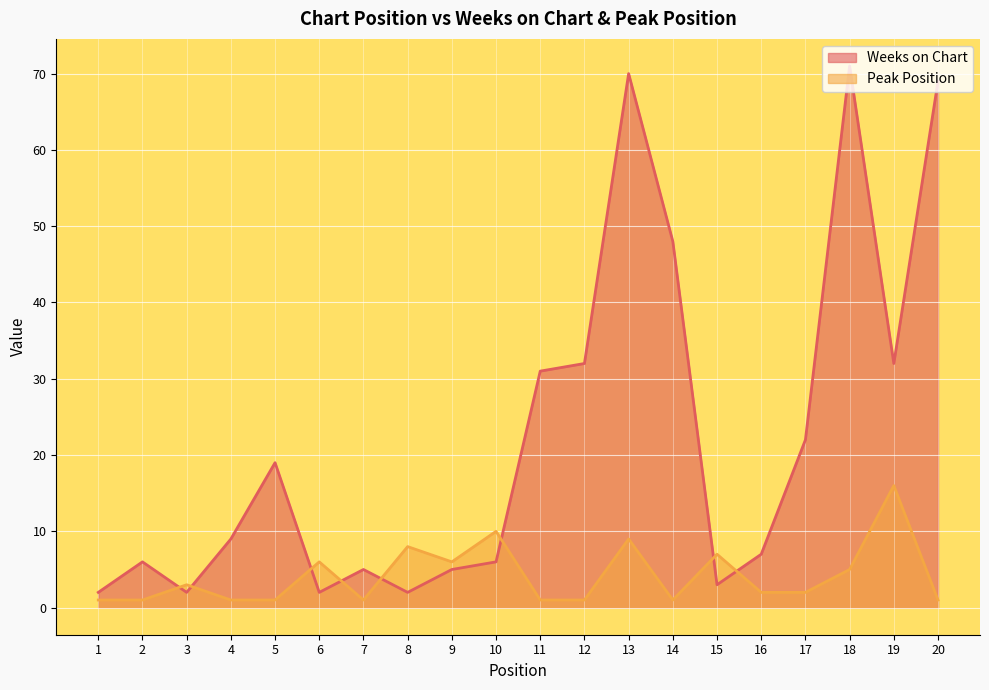

Does the chart display data point markers on the line(s)?

No